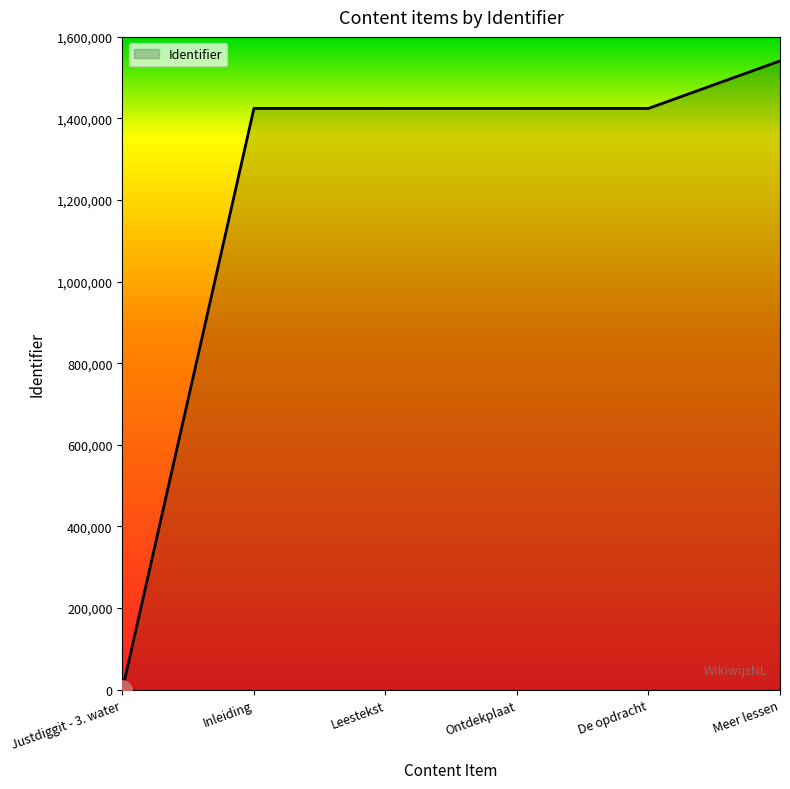

How many values are below 1424676?

3